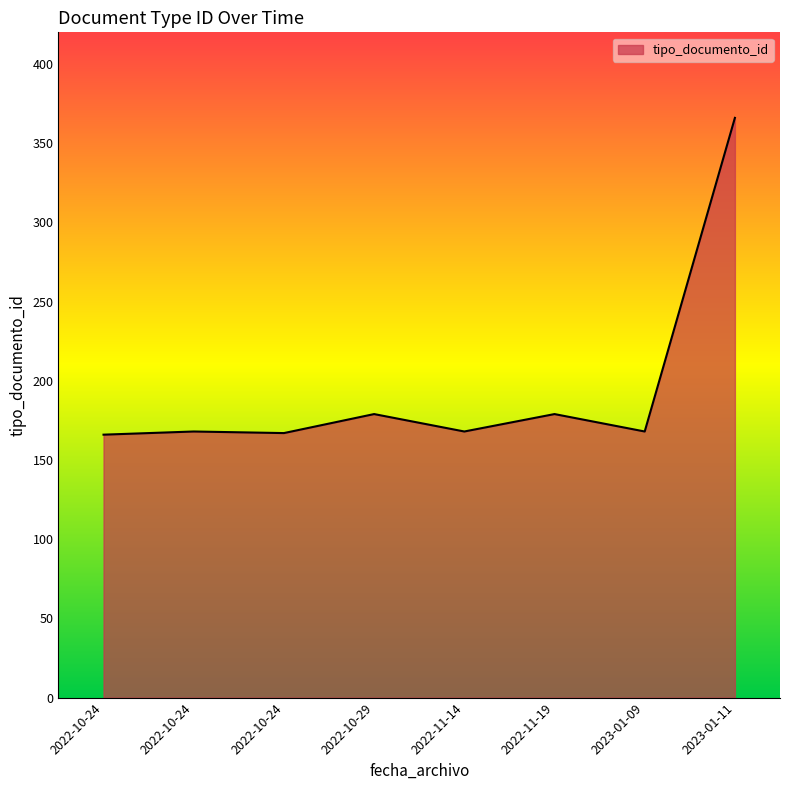

Which label corresponds to the largest value in the chart?

2023-01-11